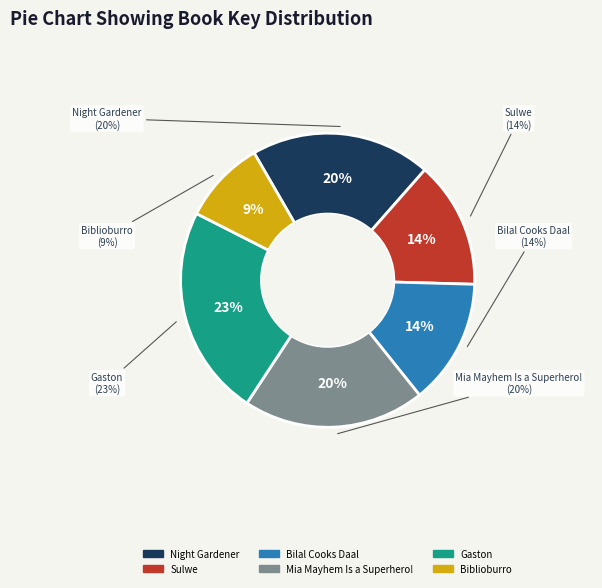

Do Night Gardener and Mia Mayhem Is a Superhero! together represent more than half of the pie?

No